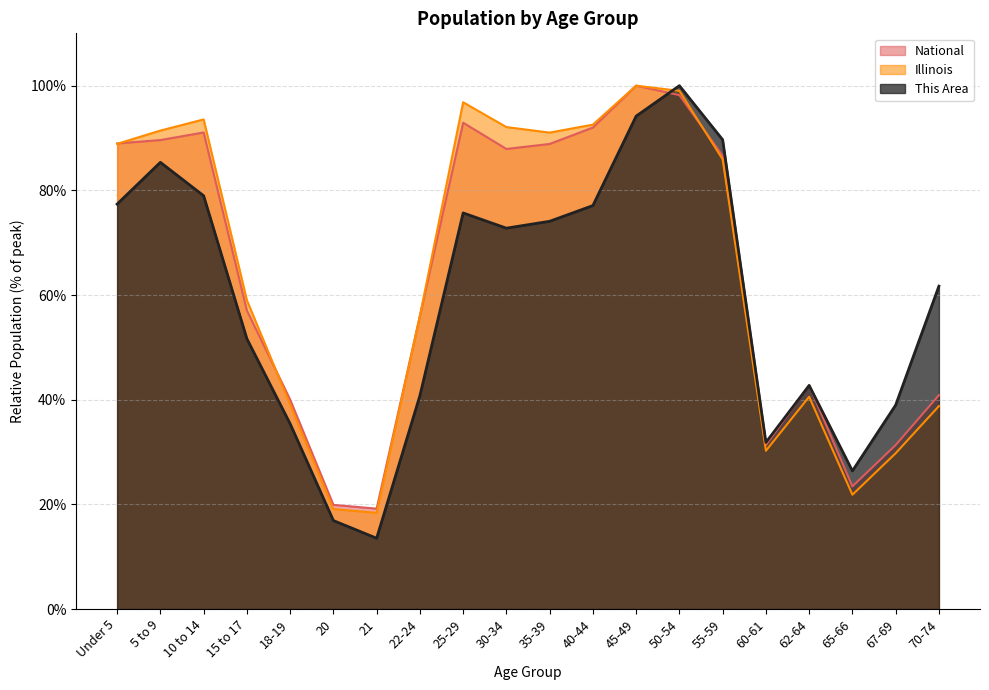

What is the label of the 7th point from the right?

50-54